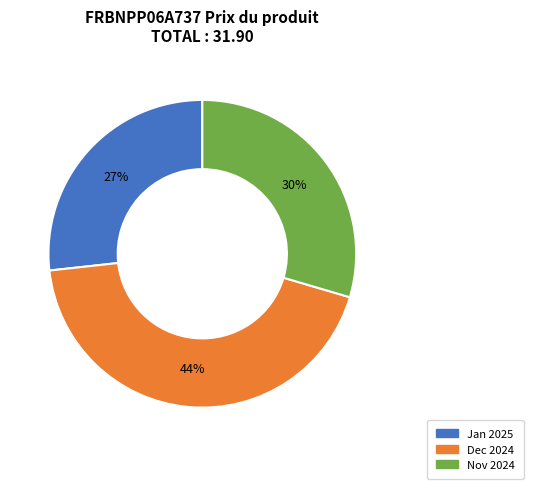

To the nearest percent, what portion does Jan 2025 represent?

27%